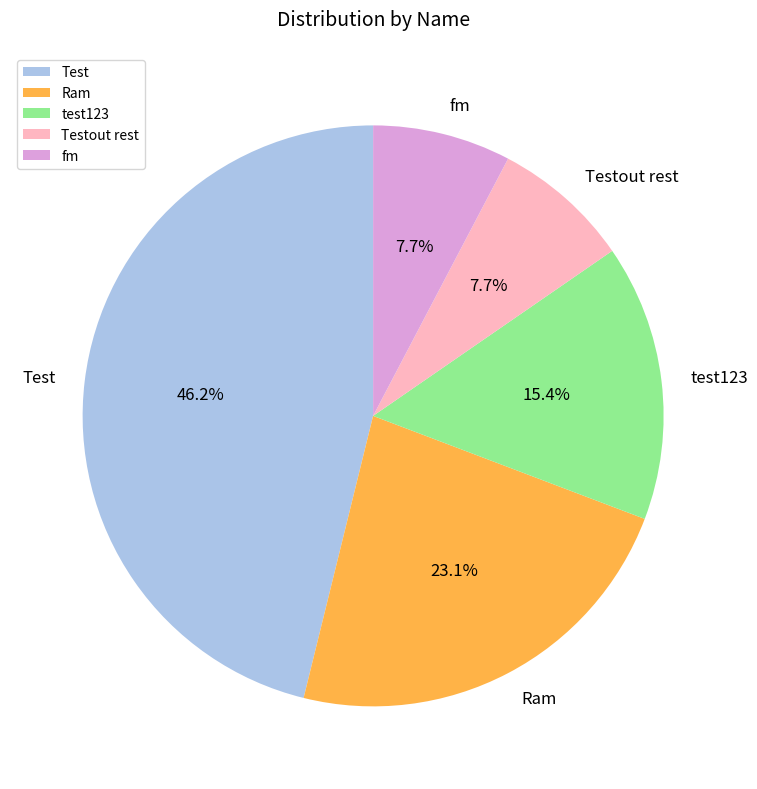

Between Testout rest and test123, which is larger?

test123